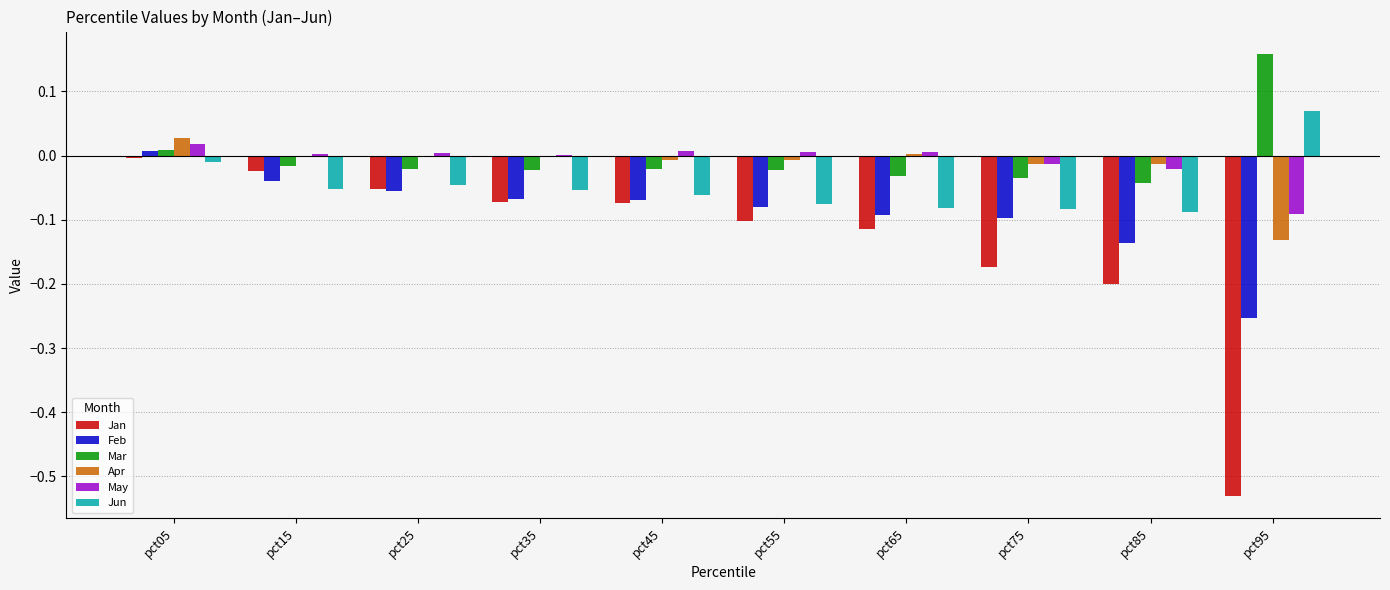

How many series are shown in this chart?

6